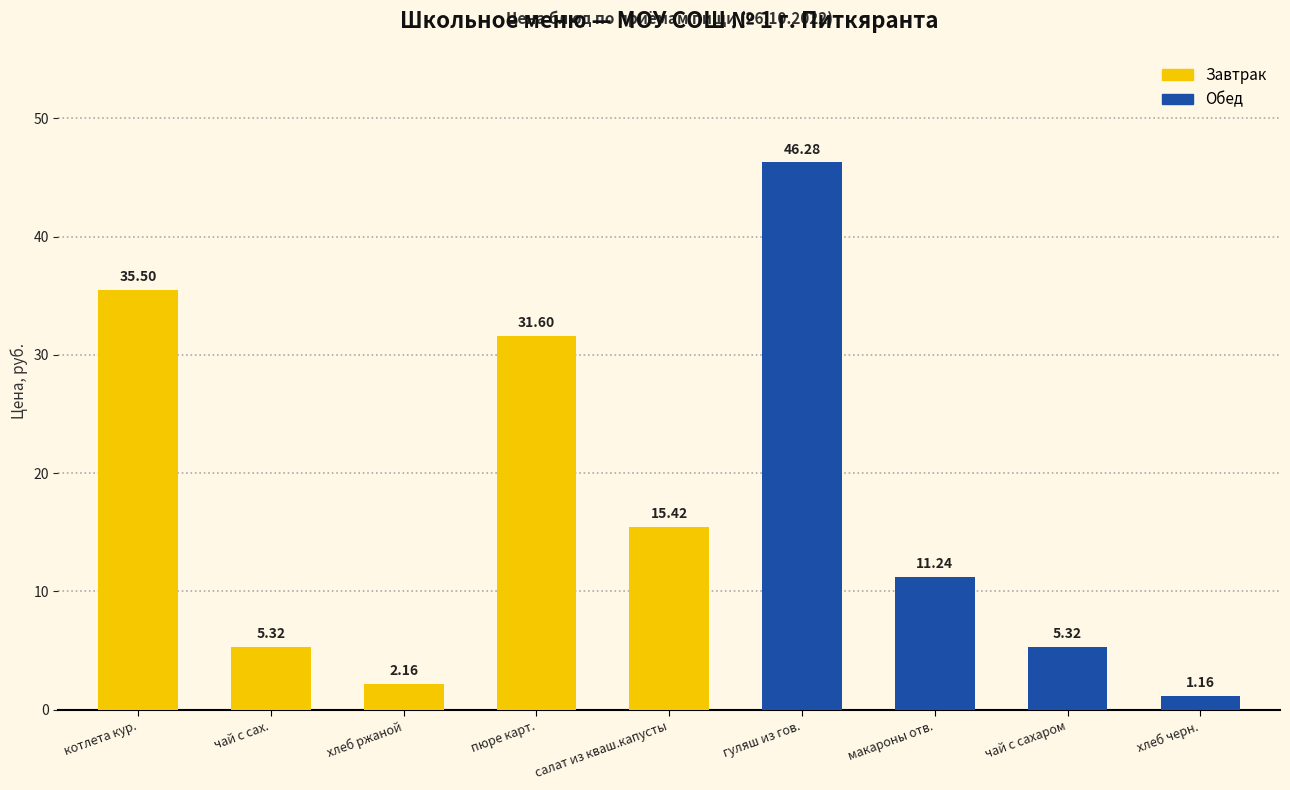

What is the change in value from макароны отв. to хлеб черн.?

-10.1